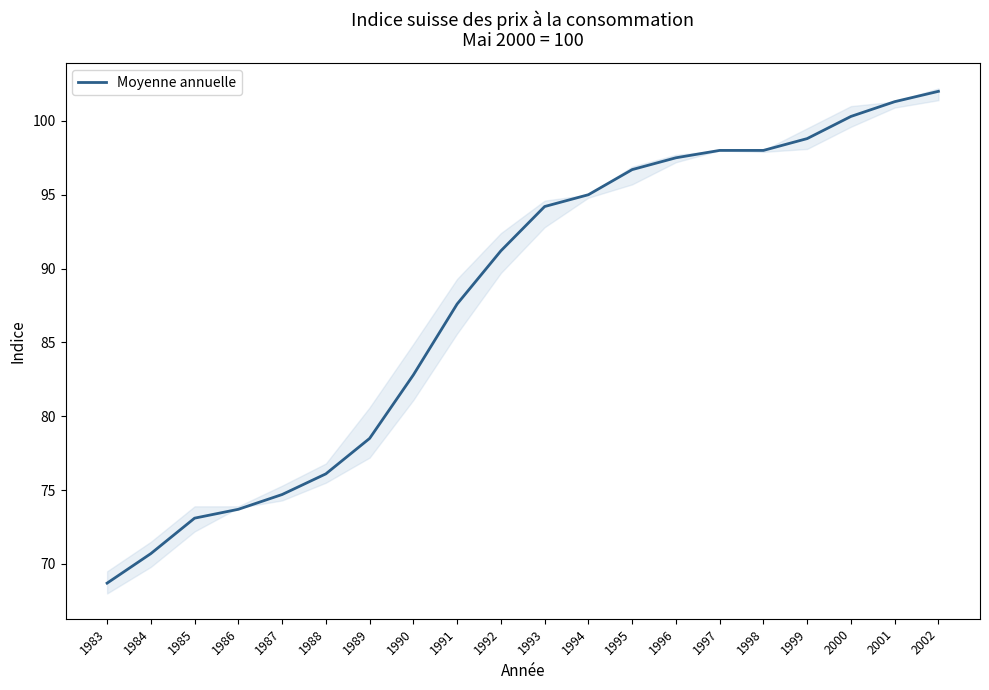

List the labels in order of value, largest first.

2002, 2001, 2000, 1999, 1997, 1998, 1996, 1995, 1994, 1993, 1992, 1991, 1990, 1989, 1988, 1987, 1986, 1985, 1984, 1983